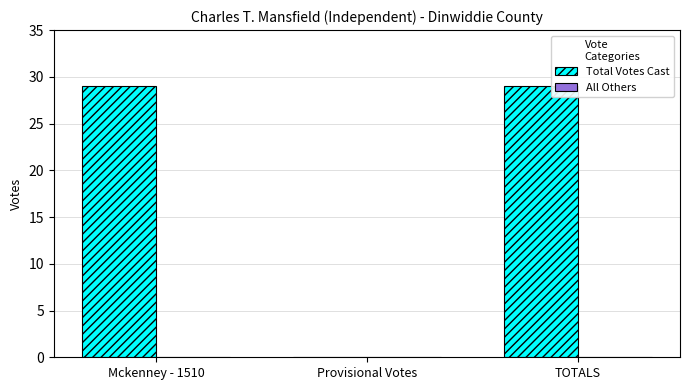

Which has a higher value, Provisional Votes or TOTALS?

TOTALS